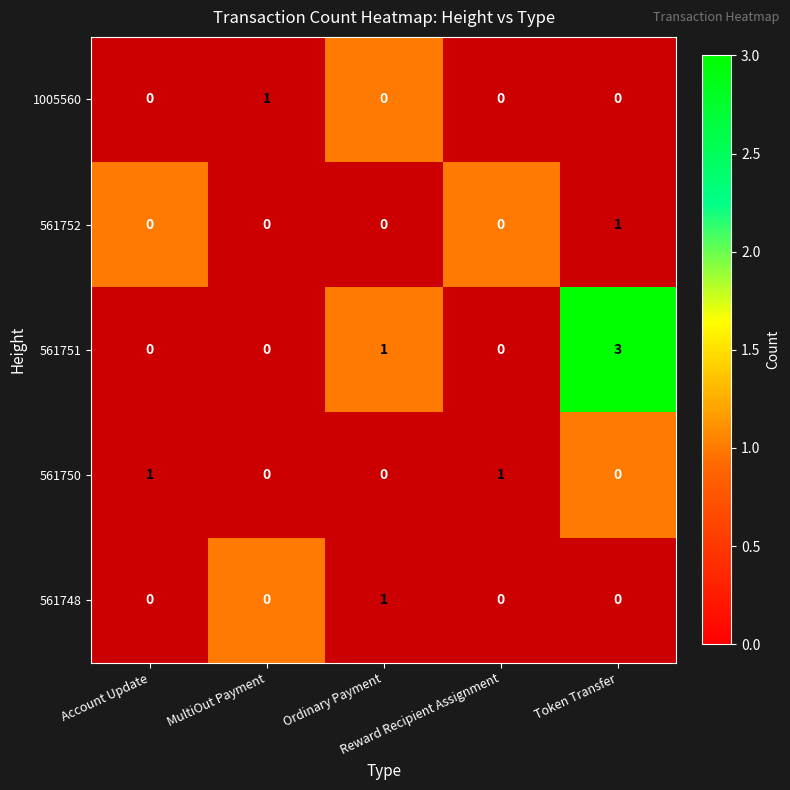

What is the highest value of the 561752 series?

1.0